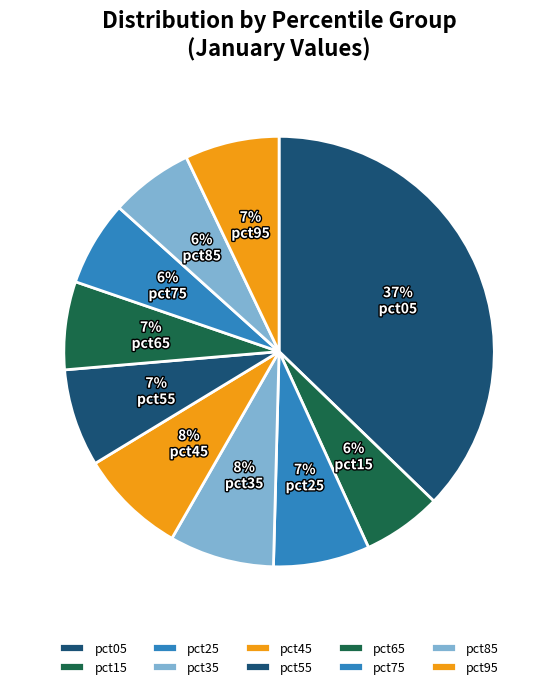

How many slices are in this pie chart?

10